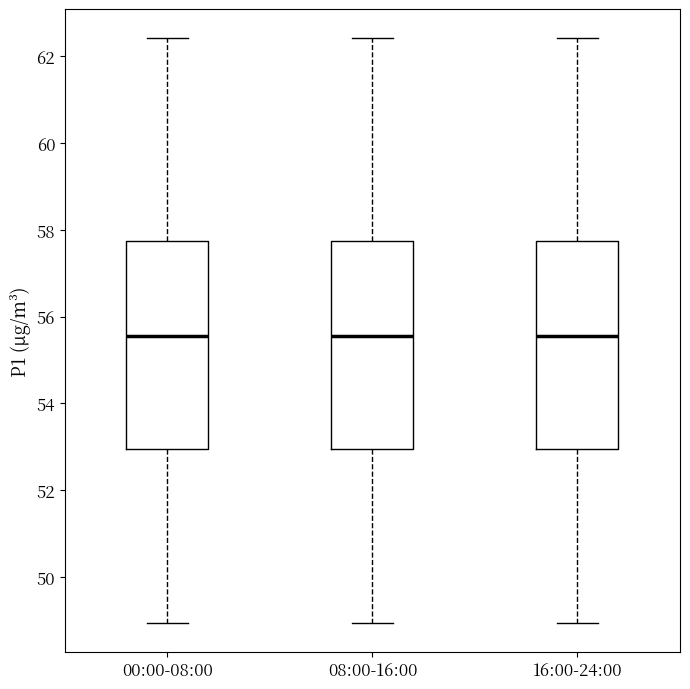

Reading left to right, read every box against the y-axis: the position of its median line, the range the box covers, and the ends of its whiskers. The values are not printed on the chart, so give them approximately, as read against the axis.

00:00-08:00: median 55.6, box 53.0 to 57.8, whiskers 49.0 to 62.4
08:00-16:00: median 55.6, box 53.0 to 57.8, whiskers 49.0 to 62.4
16:00-24:00: median 55.6, box 53.0 to 57.8, whiskers 49.0 to 62.4